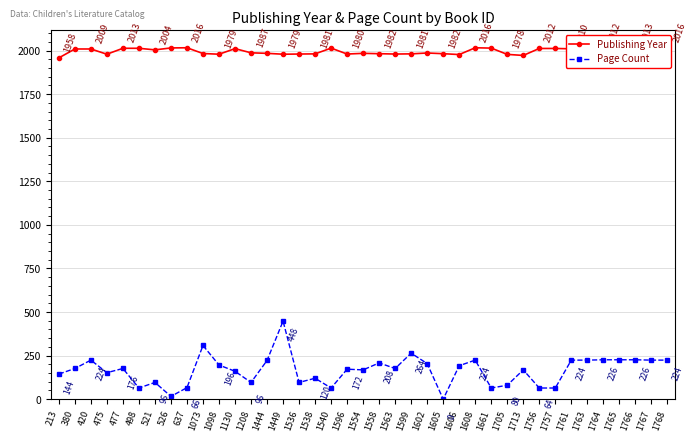

At which category is the sum across all series the highest?

1449